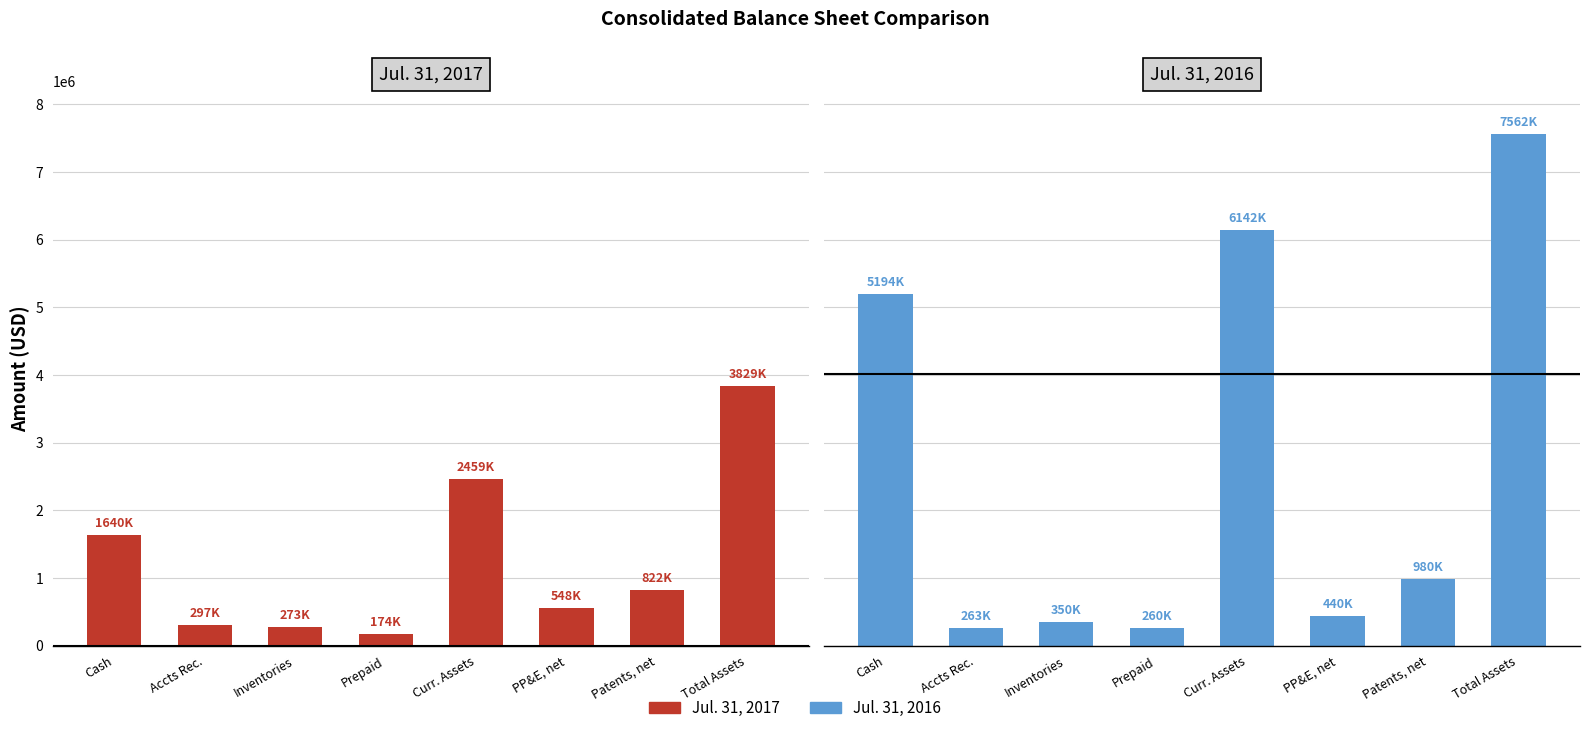

Which series has the largest total across all categories?

Jul. 31, 2016